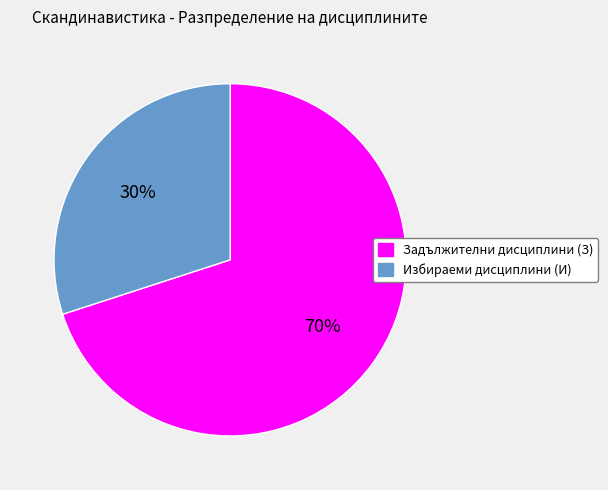

Combined, do Избираеми дисциплини (И) and Задължителни дисциплини (З) account for over 50%?

Yes